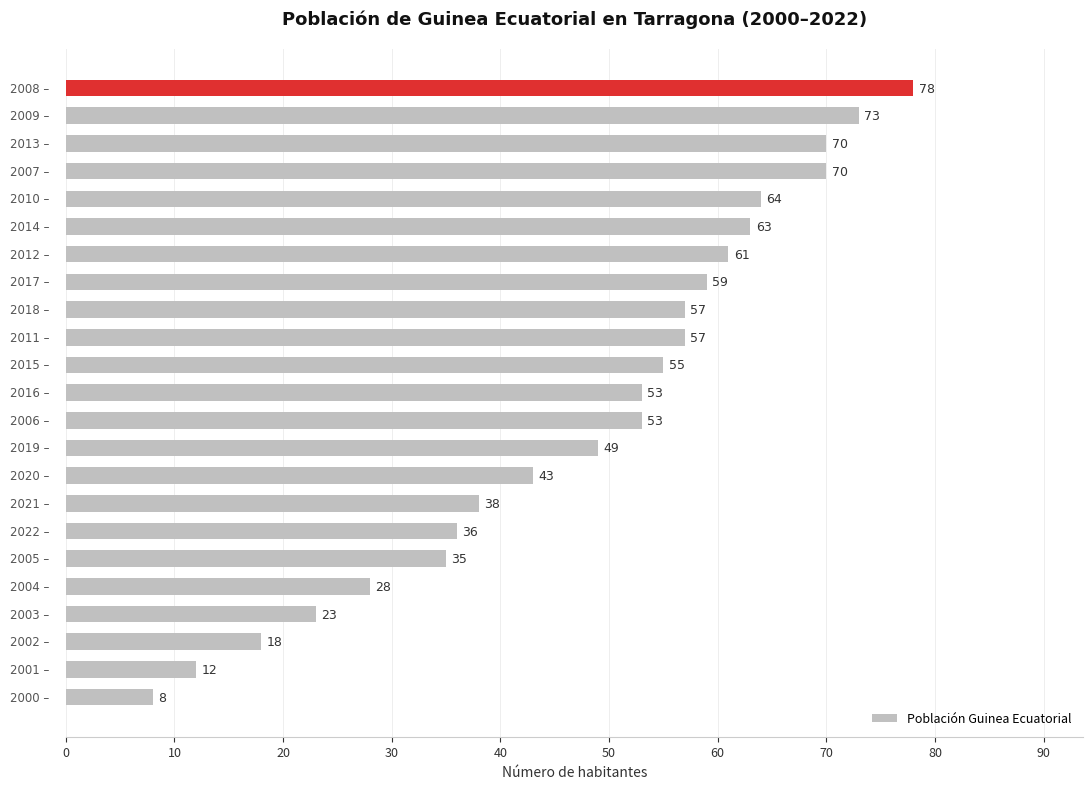

What is the difference between the second highest and minimum values?

65